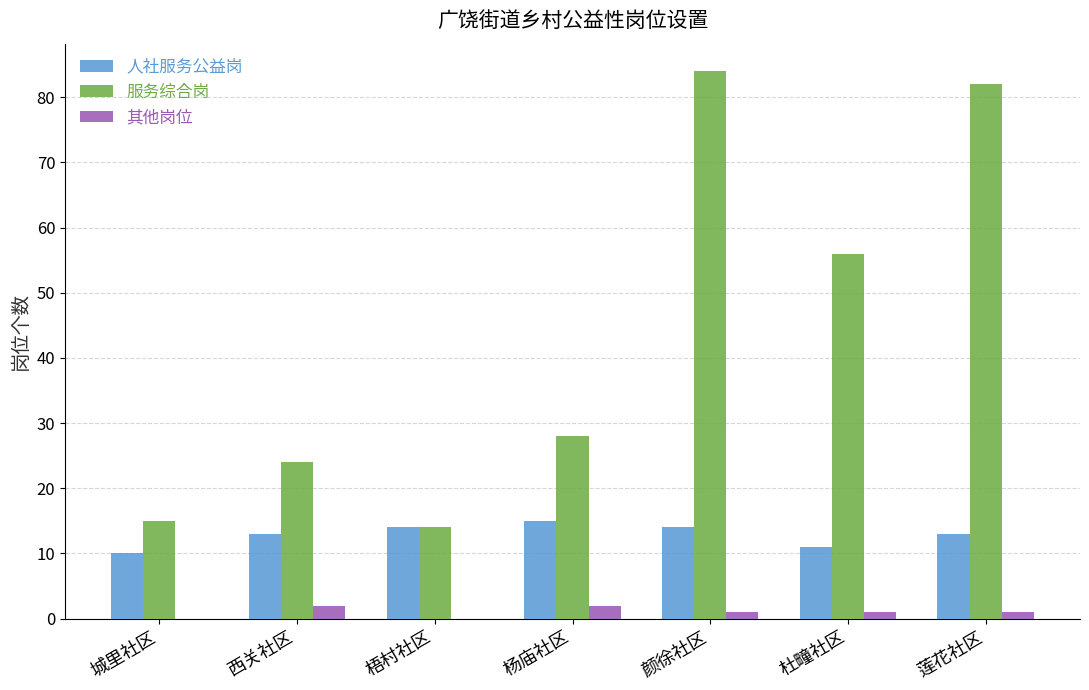

What is the greatest value displayed?

84